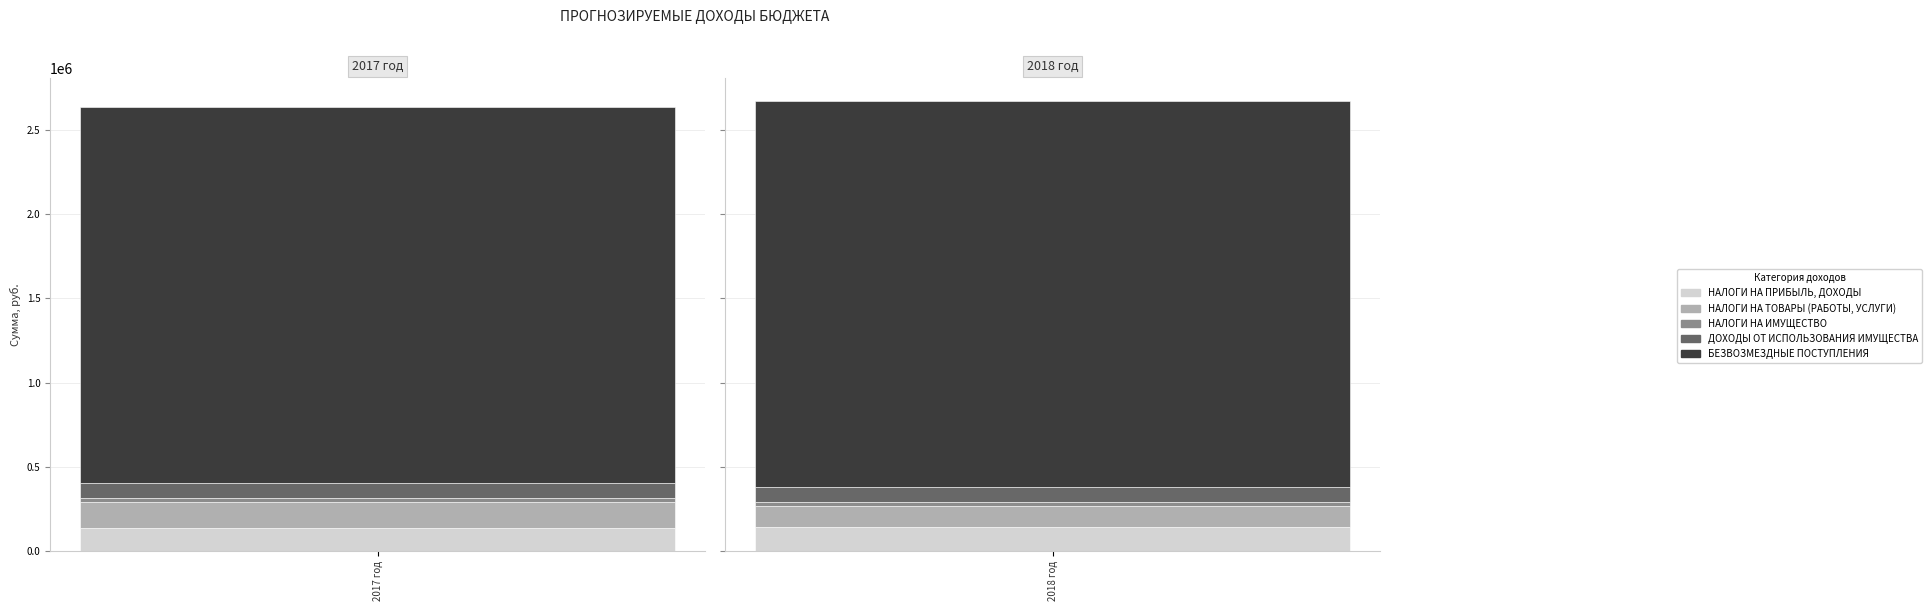

What is the average value of the НАЛОГИ НА ТОВАРЫ (РАБОТЫ, УСЛУГИ) series?

137900